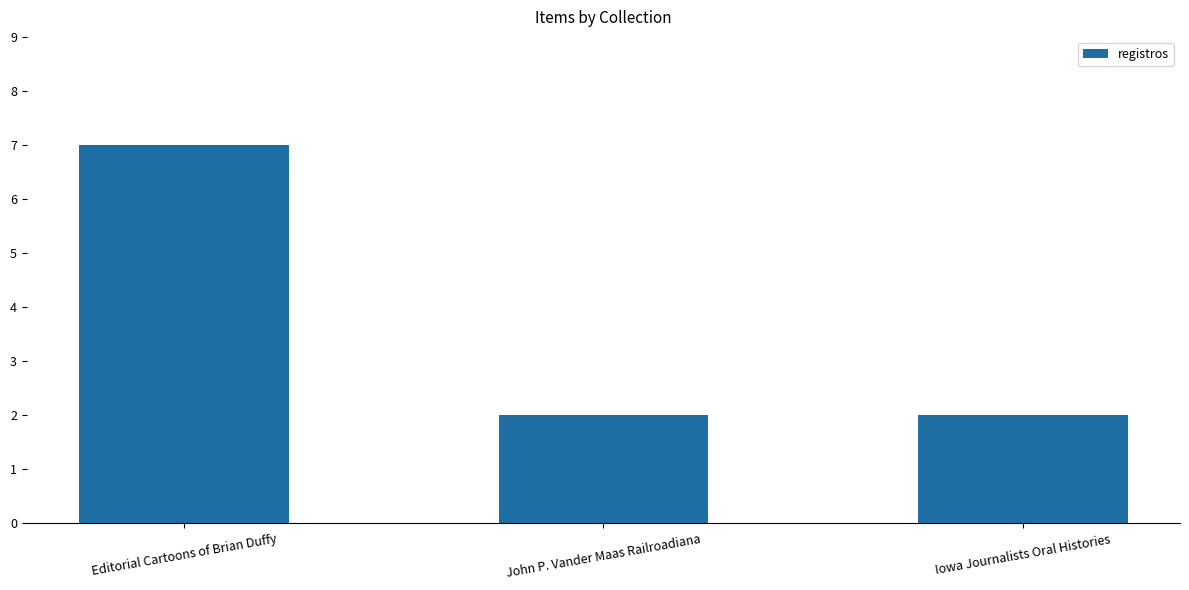

Approximately how many times larger is the value at John P. Vander Maas Railroadiana compared to Iowa Journalists Oral Histories?

1.0